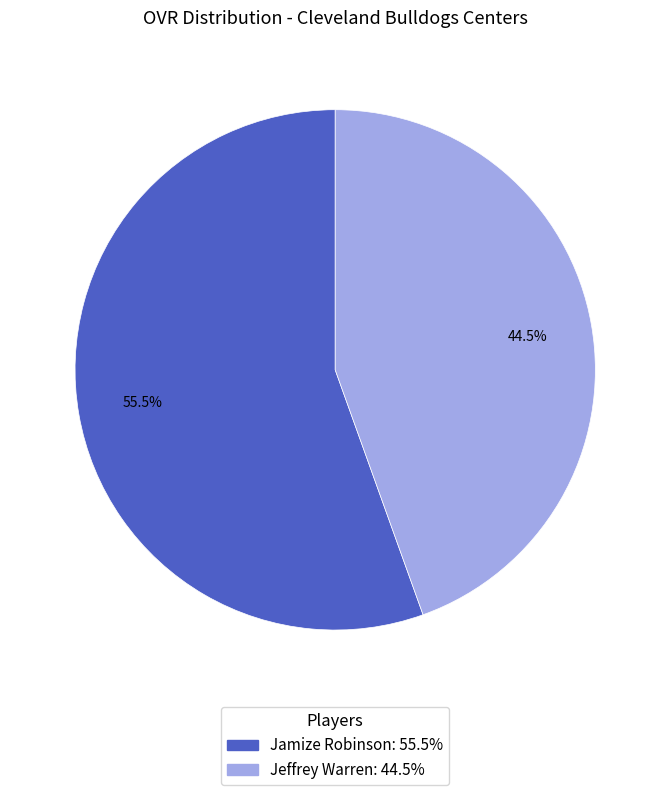

Is there a majority slice in this chart?

Yes